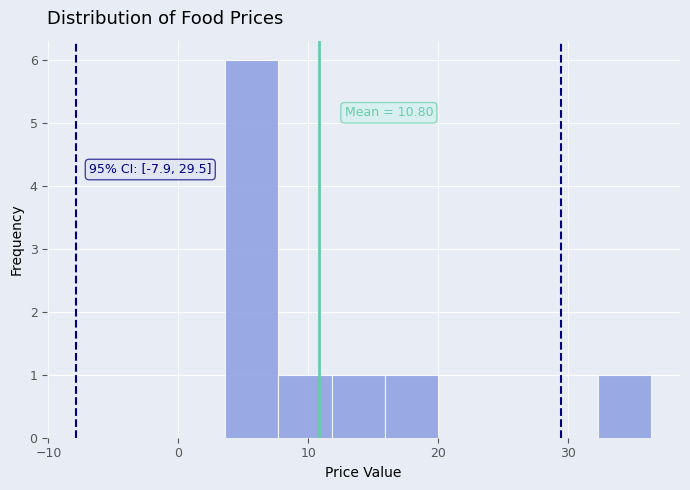

Which range on the x-axis has the tallest bar?

4 to 8